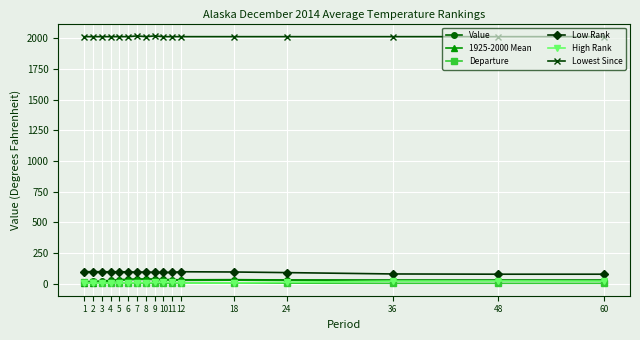

The value of Low Rank at 10 is 90.0. True or false?

True